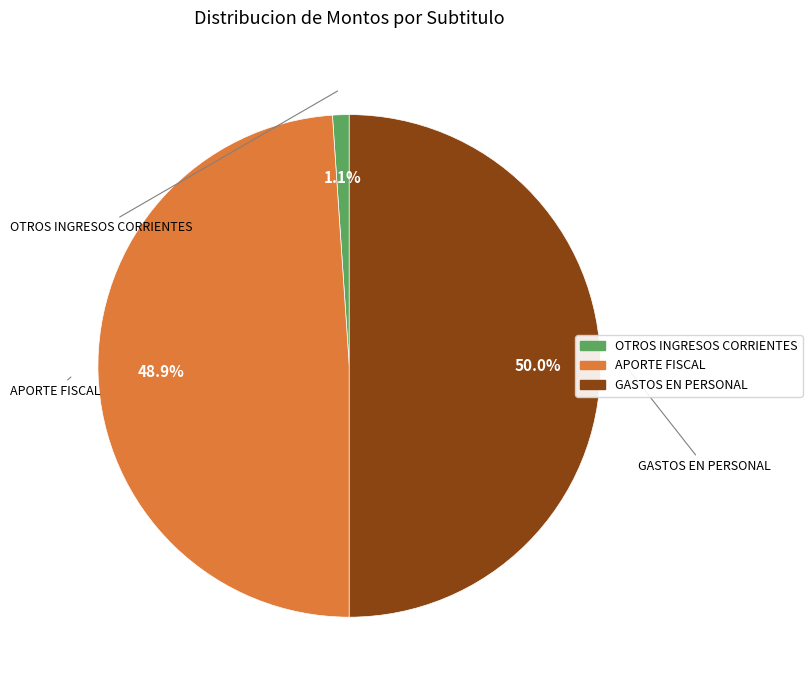

How many segments does this pie chart have?

3